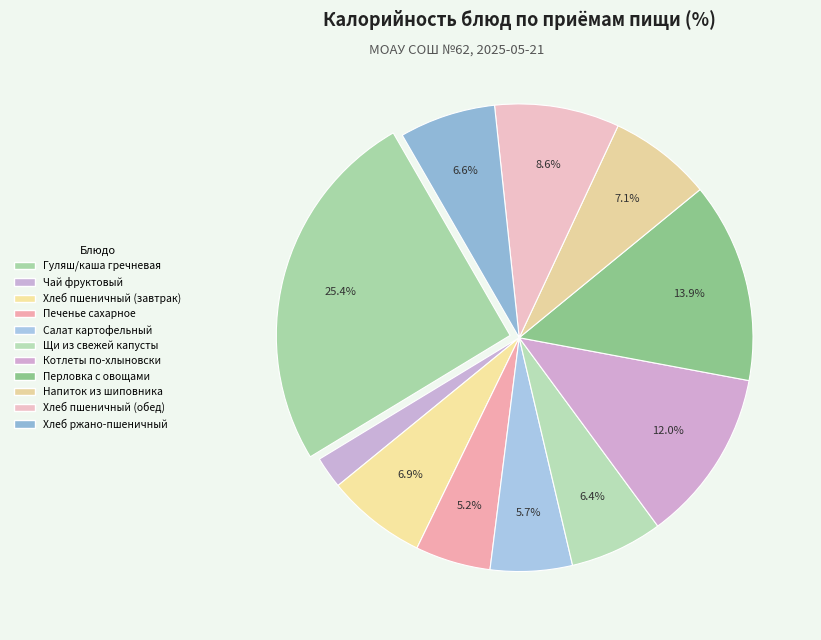

How many segments does this pie chart have?

11